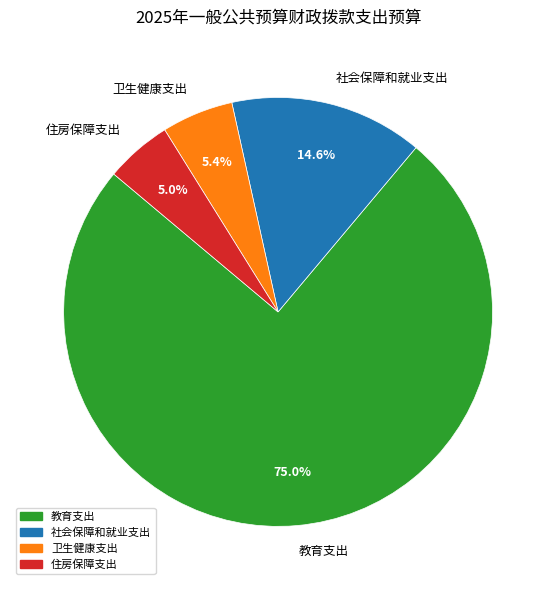

How many slices are in this pie chart?

4